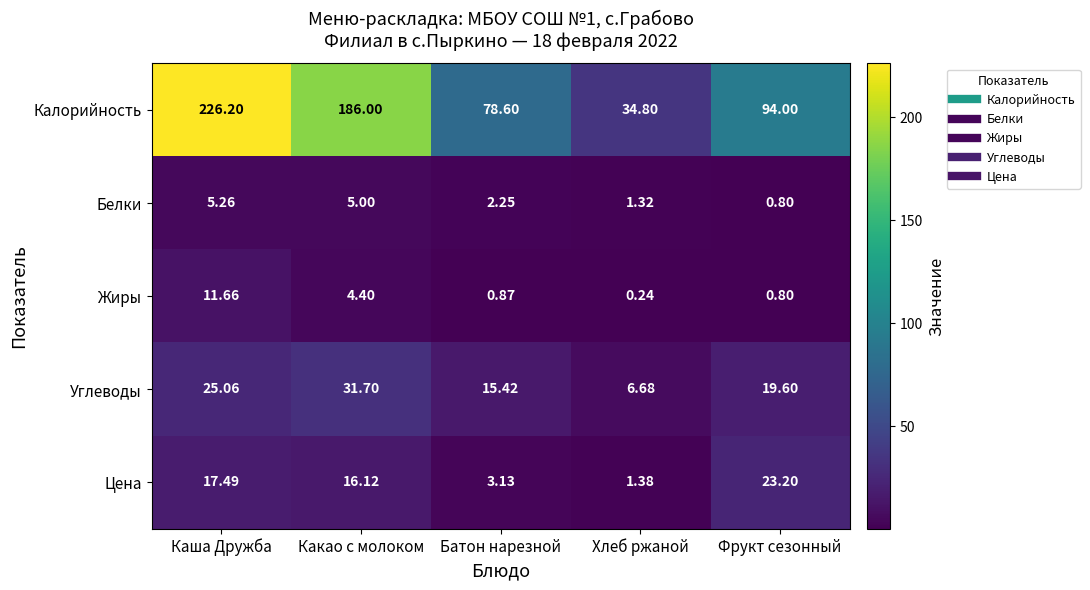

Where is Калорийность nearest to the value 130?

Фрукт сезонный